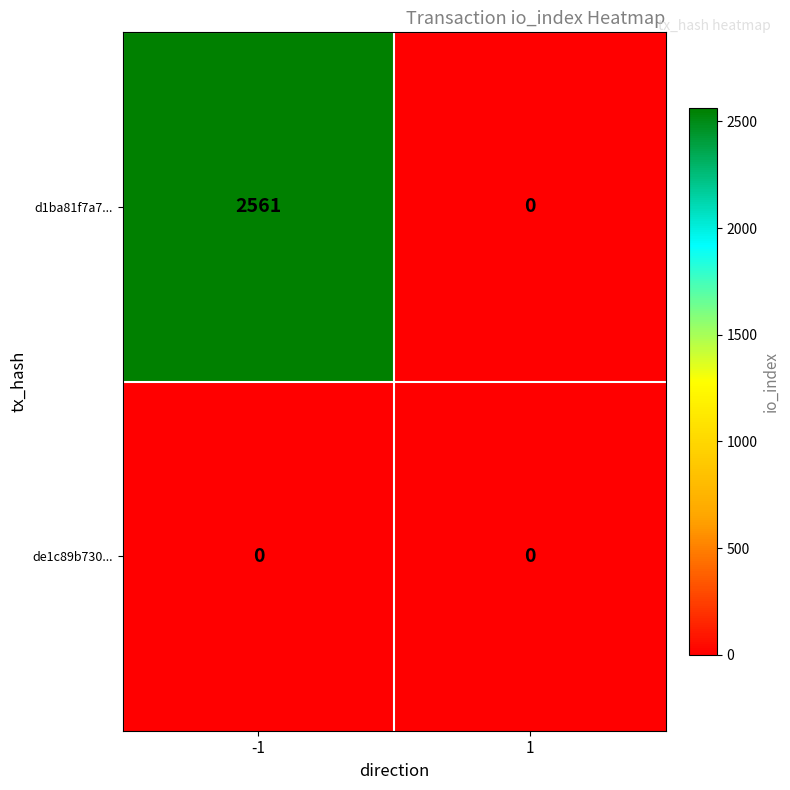

How many series are shown in this chart?

2